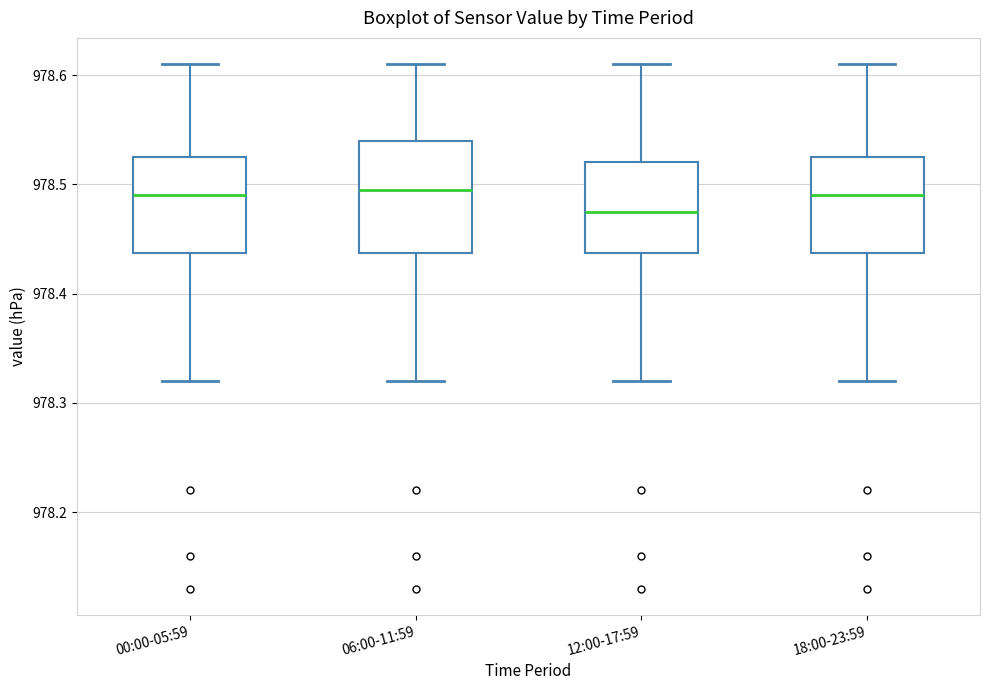

Which box is the tallest, from its lower edge to its upper edge?

06:00-11:59